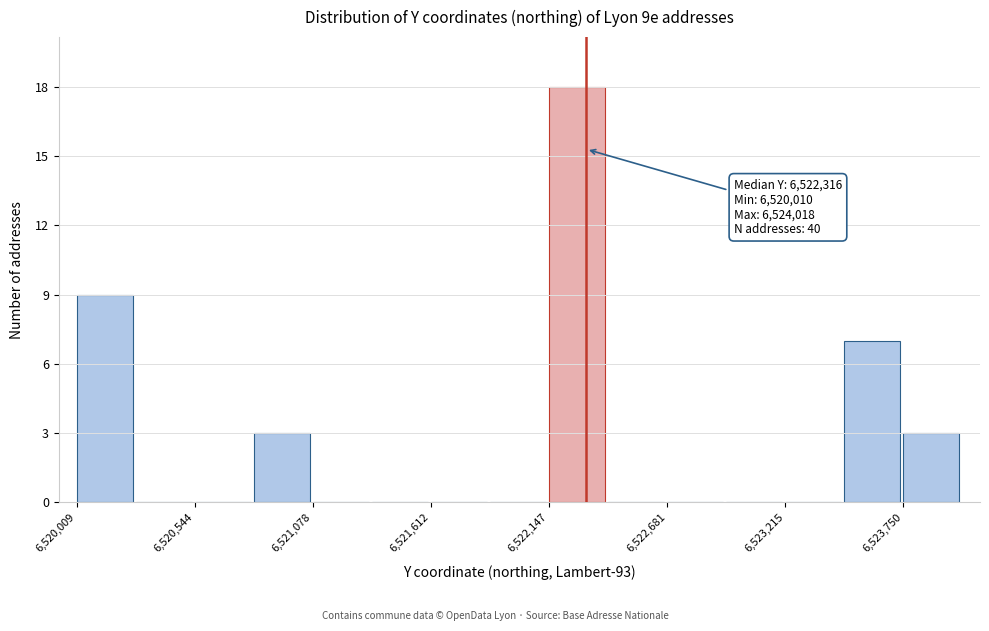

Read against the x-axis, roughly where is the centre of the tallest bar?

6522300